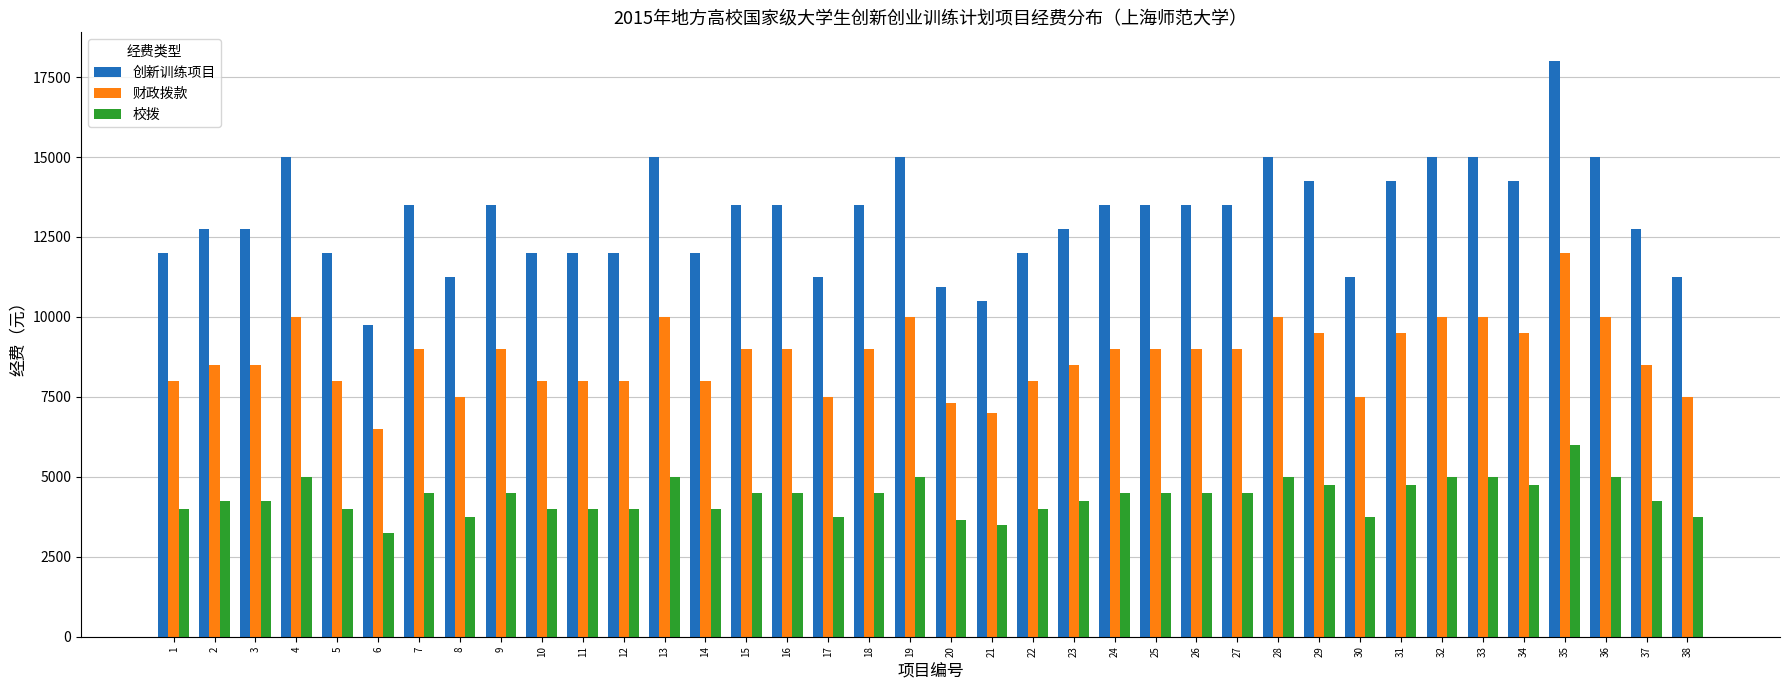

Which series has the largest total across all categories?

创新训练项目